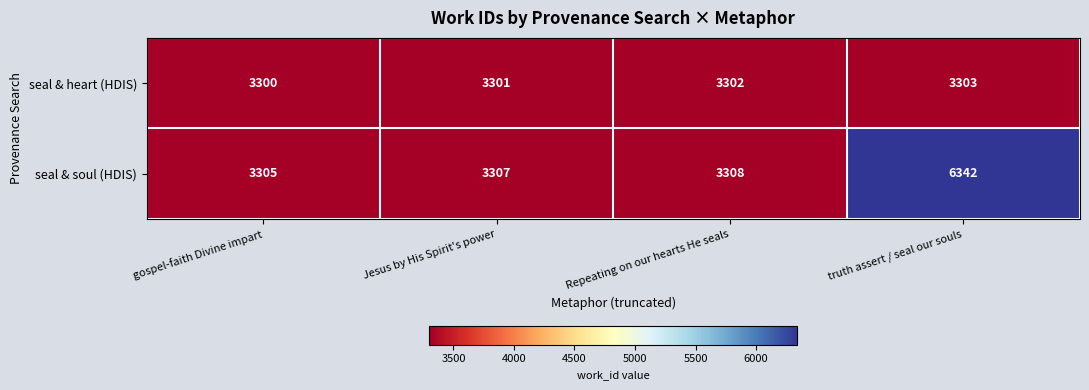

At which category is the sum across all series the highest?

truth assert / seal our souls